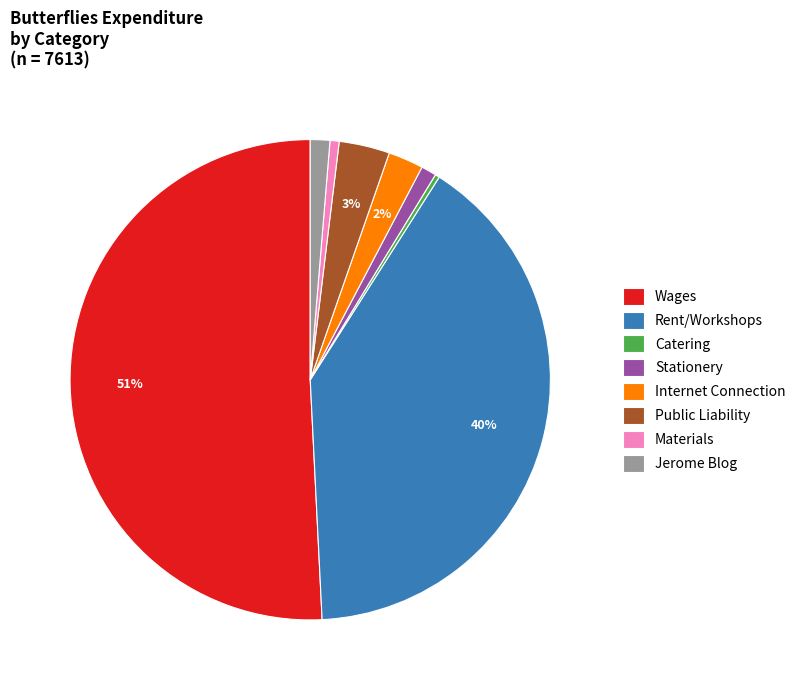

Which category accounts for the majority?

Wages